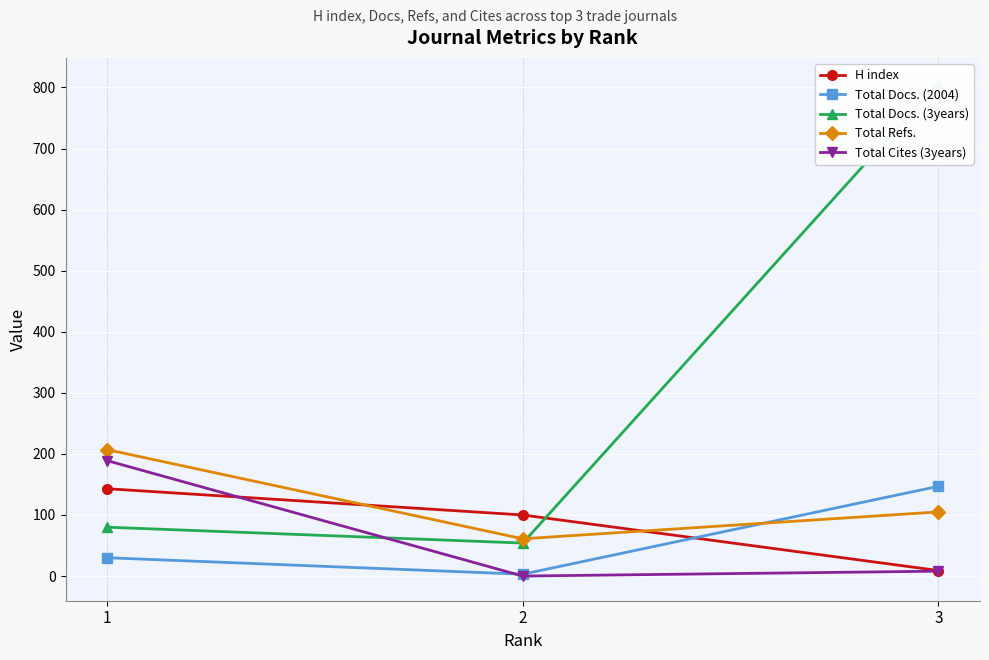

Is this an area chart (filled region under the line)?

No